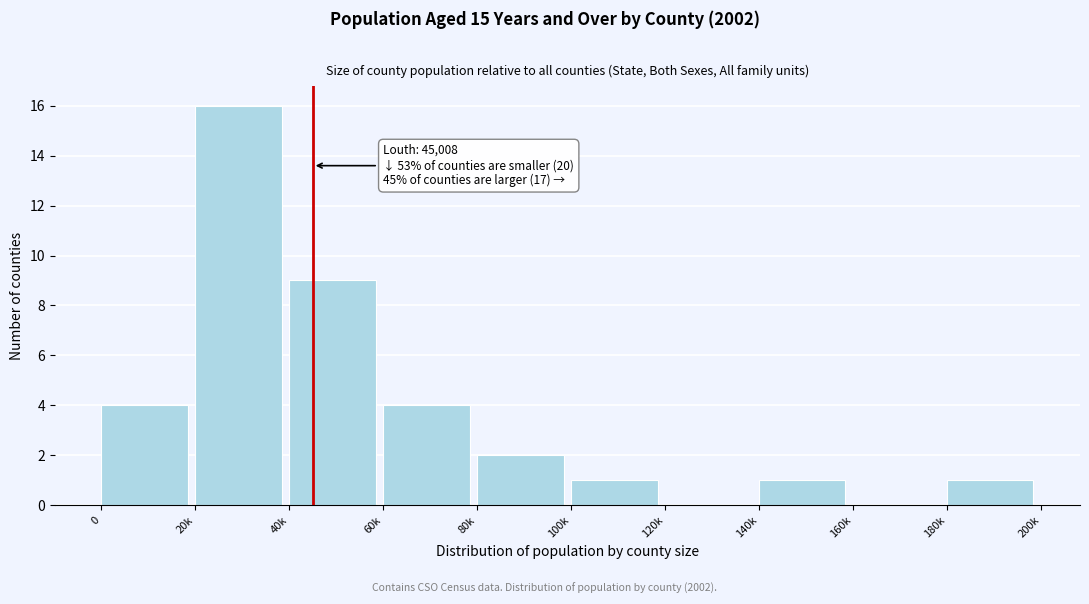

Reading left to right, transcribe all the data shown in this chart.

0=4	20k=16	40k=9	60k=4	80k=2	100k=1	120k=0	140k=1	160k=0	180k=1